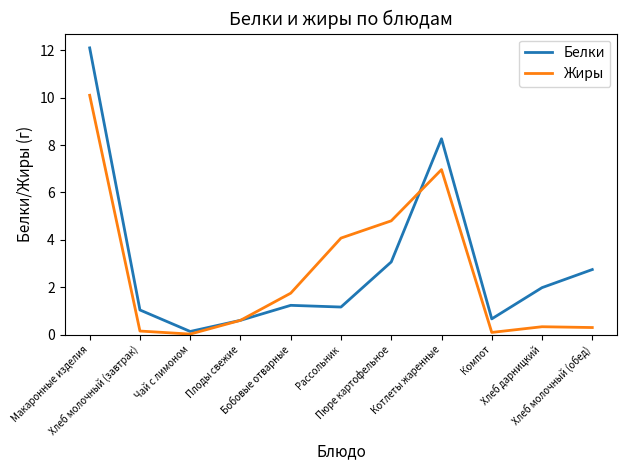

At how many categories does at least one series exceed 4?

4